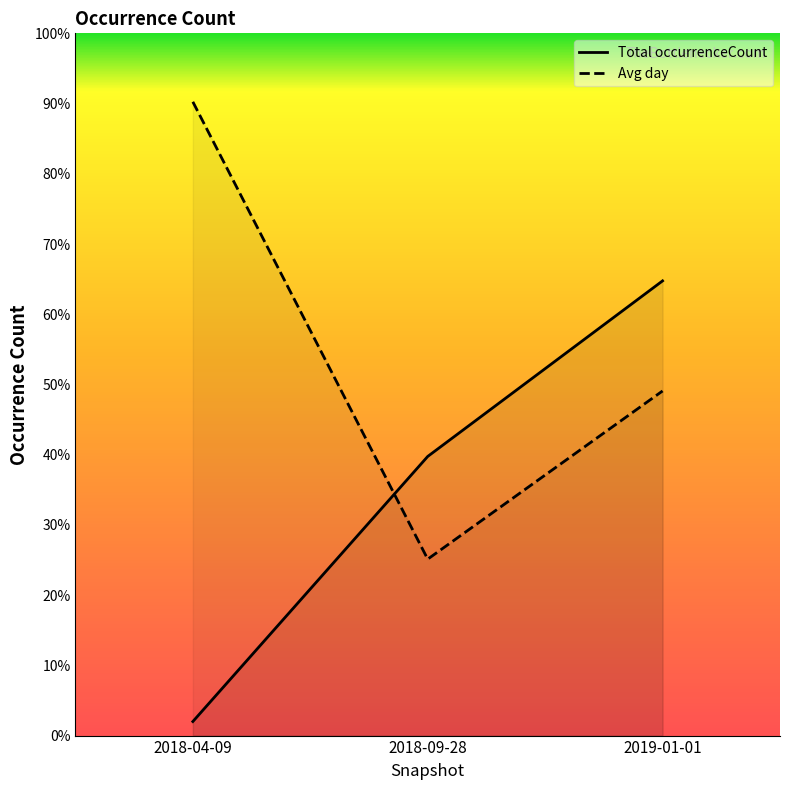

What is the label of the 2nd point from the right?

2018-09-28